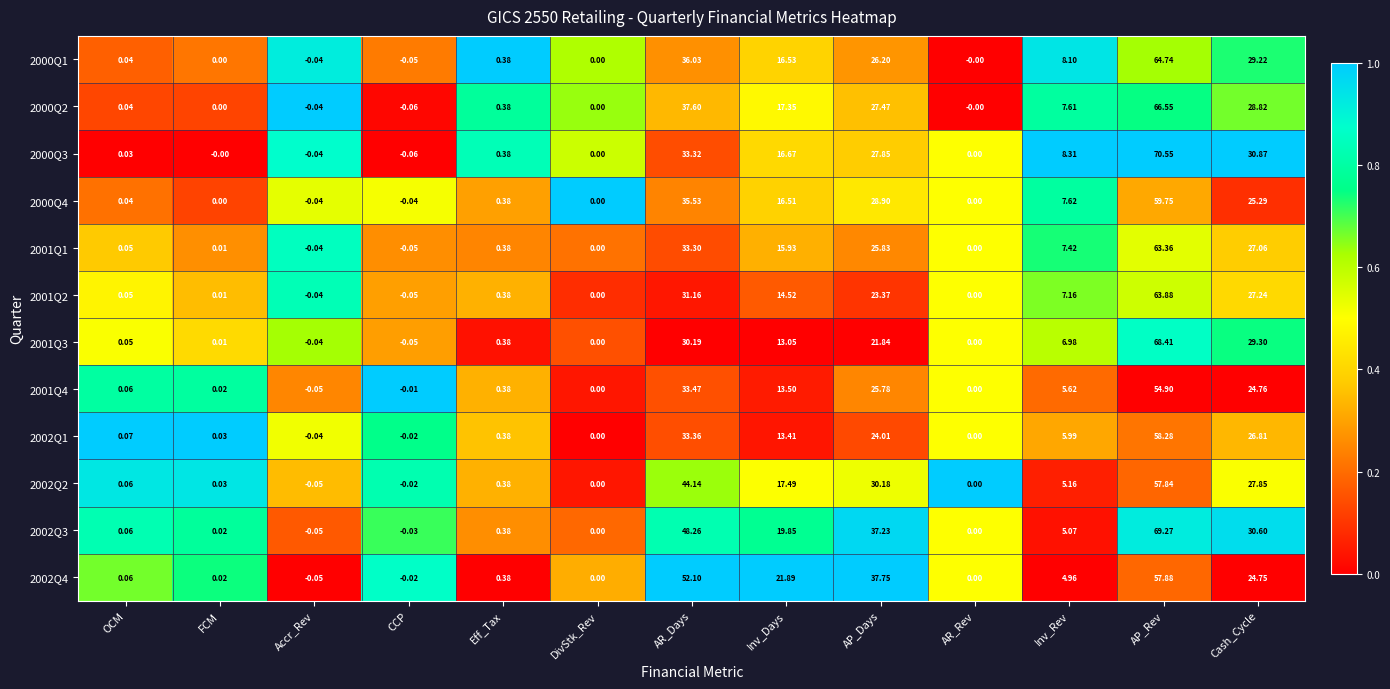

At which label does 2002Q1 first exceed 0?

OCM